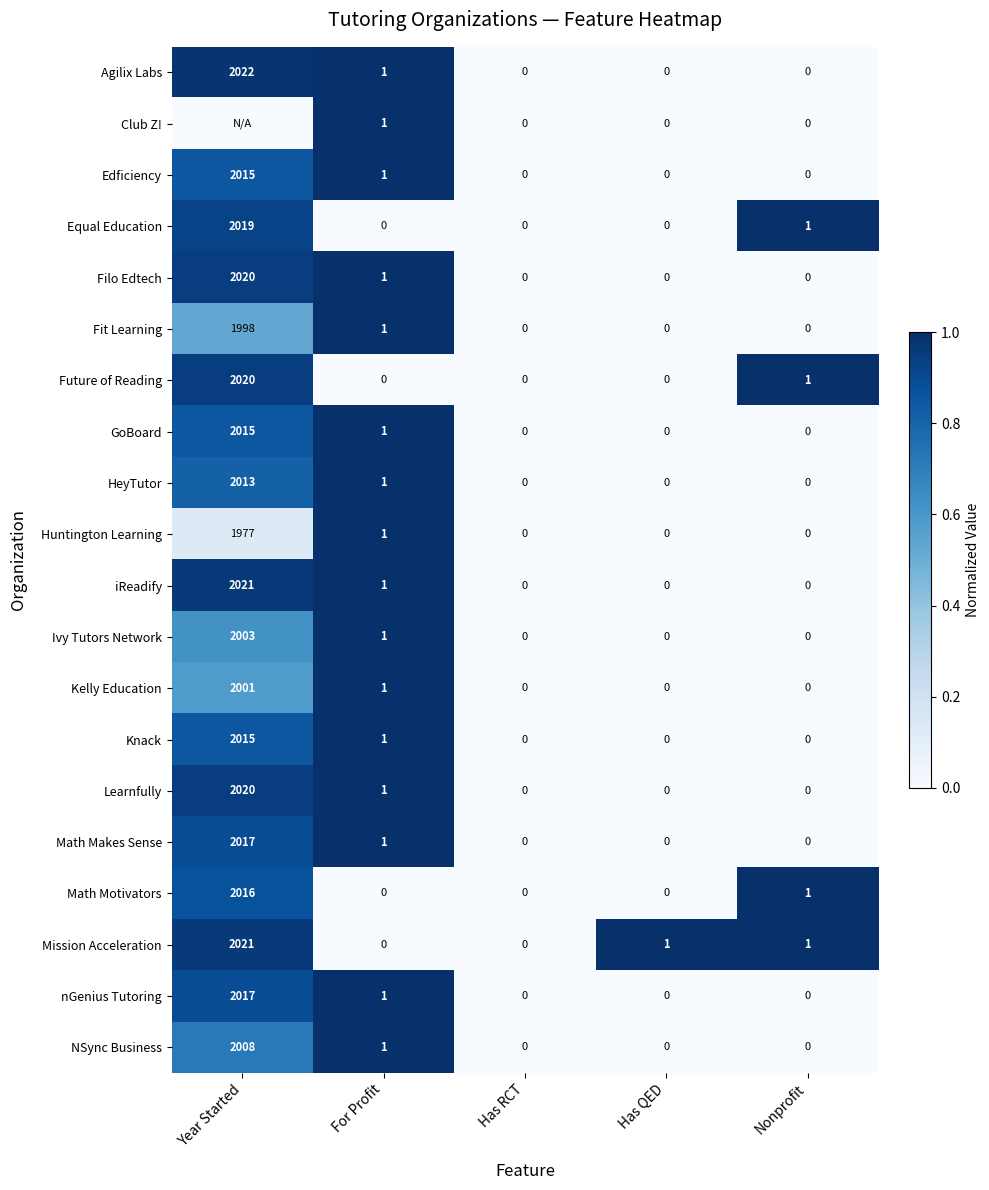

At which label is NSync Business closest to 1004?

For Profit